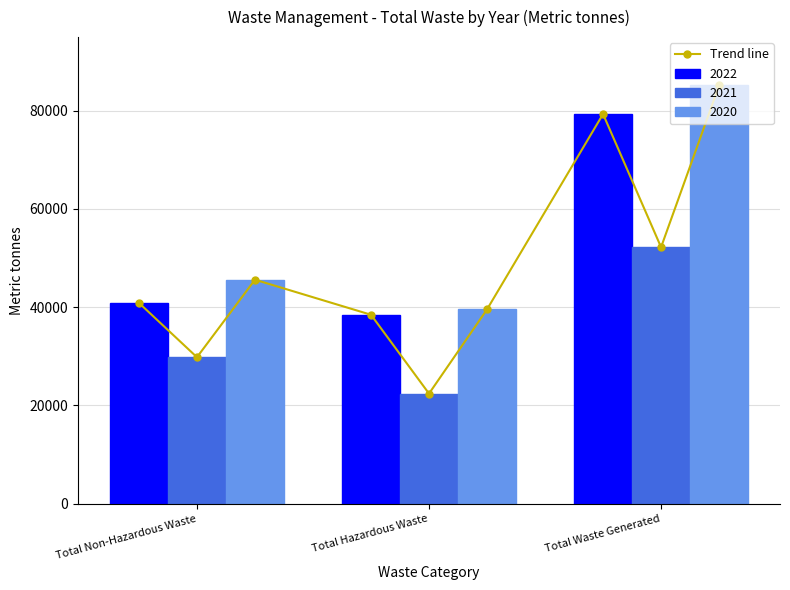

What is the smallest value displayed?

22400